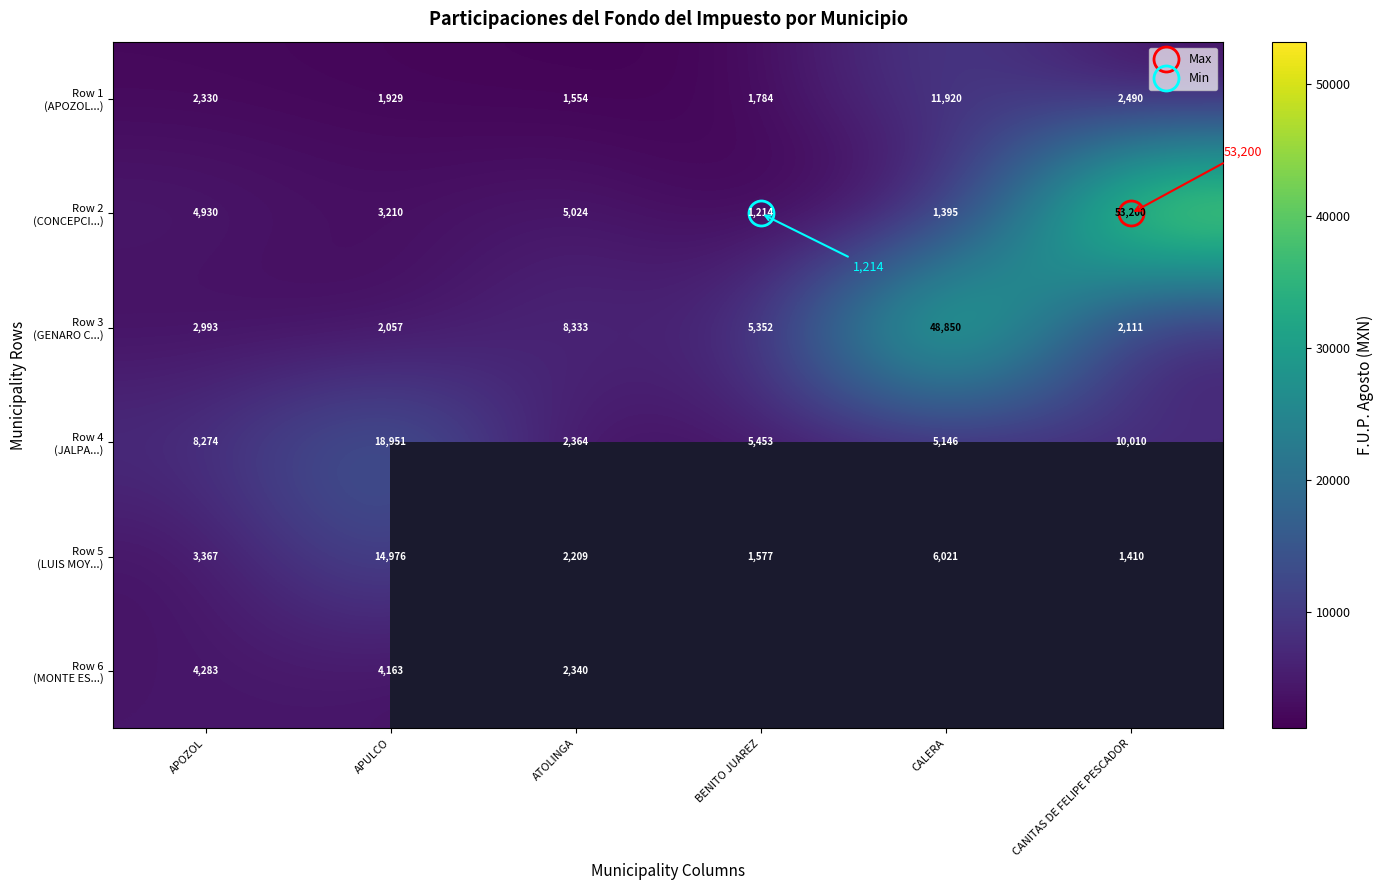

Where is Row 3 (GENARO C...) nearest to the value 25453?

ATOLINGA